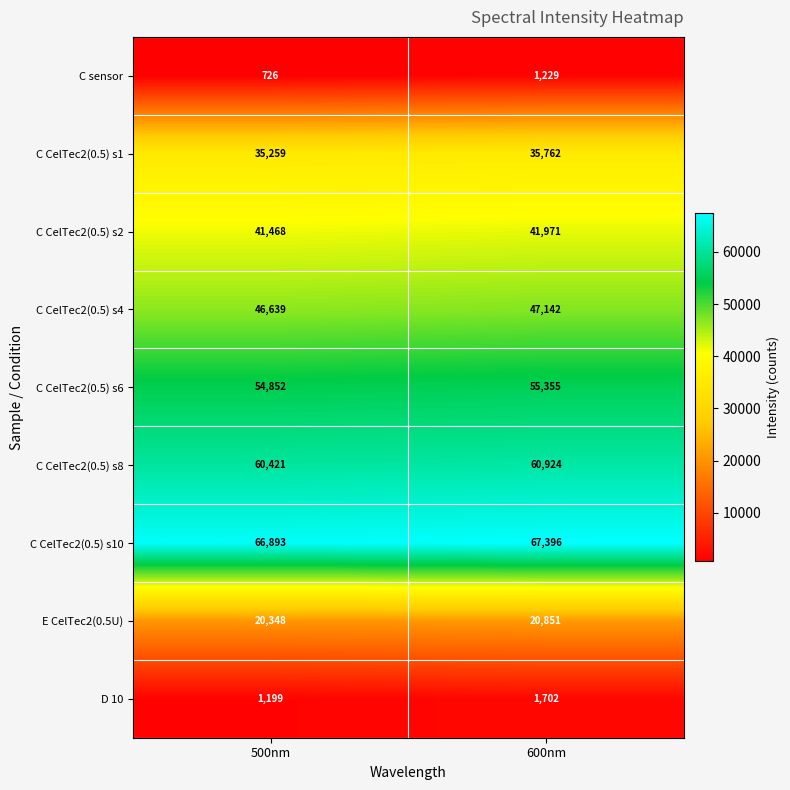

What is the difference between the highest and lowest values at 500nm?

66167